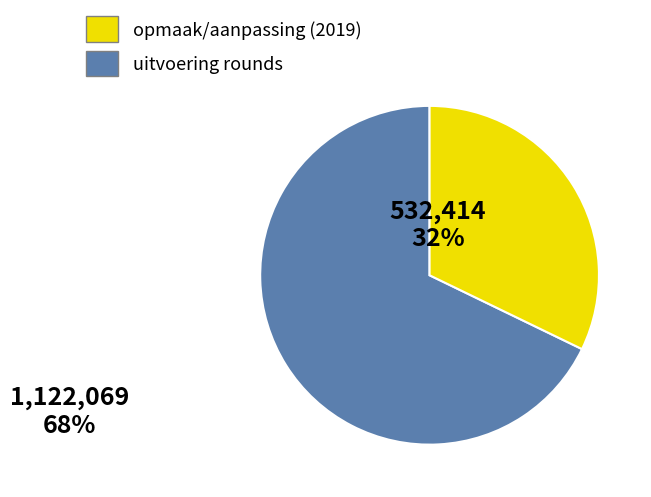

Is there a majority slice in this chart?

Yes